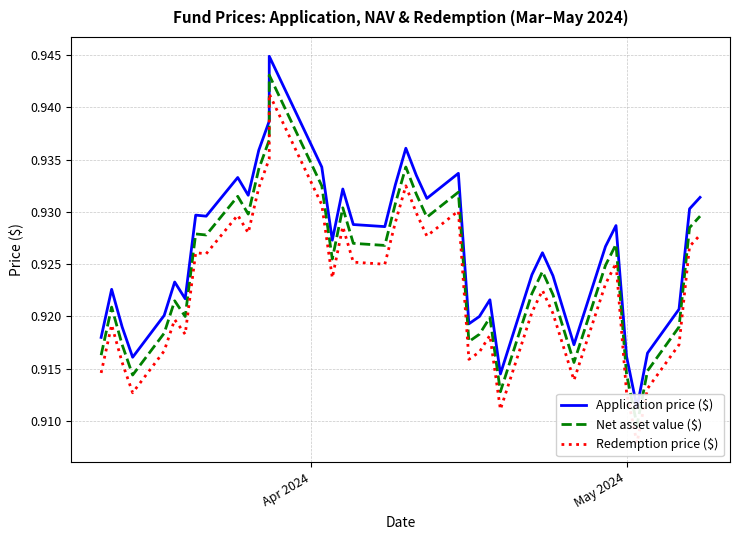

True or false: Net asset value ($) has a value of 0.6 at 29.

False